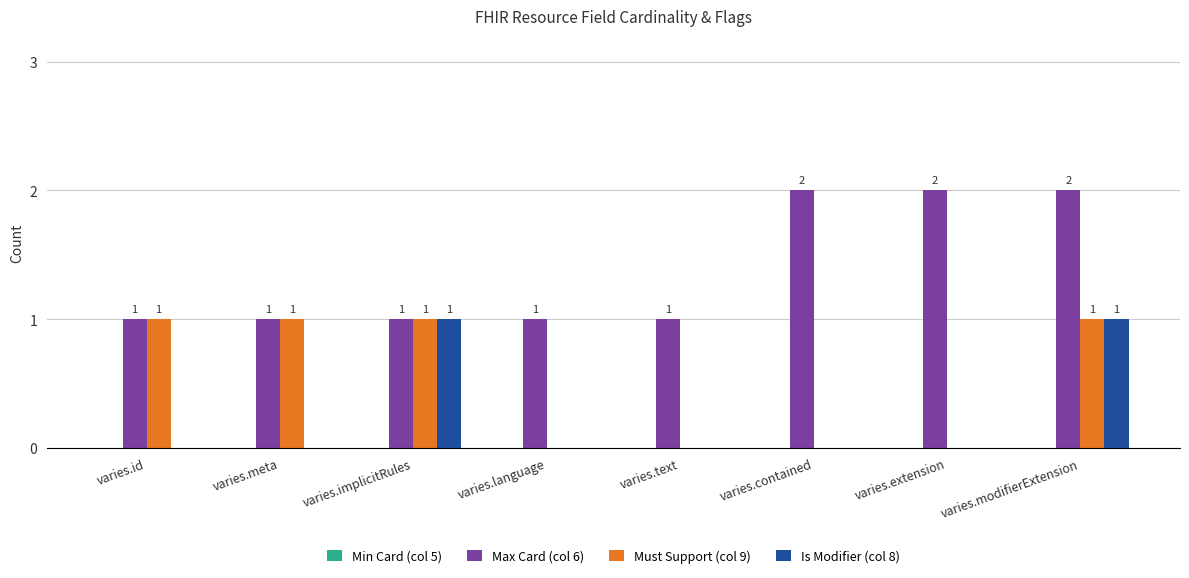

Which series changed the most between varies.language and varies.extension?

Max Card (col 6)